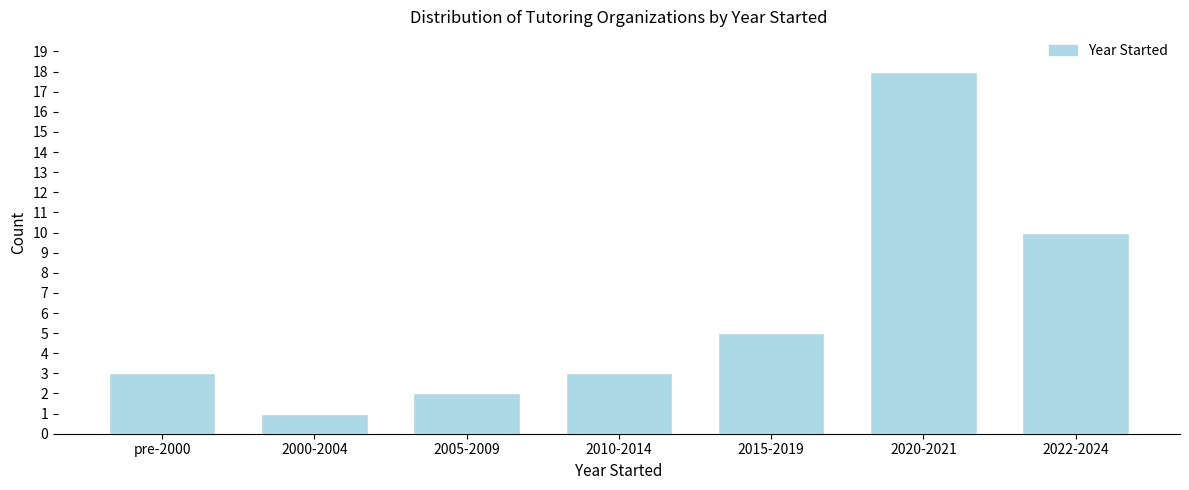

Reading left to right, transcribe all the data shown in this chart.

3	1	2	3	5	18	10